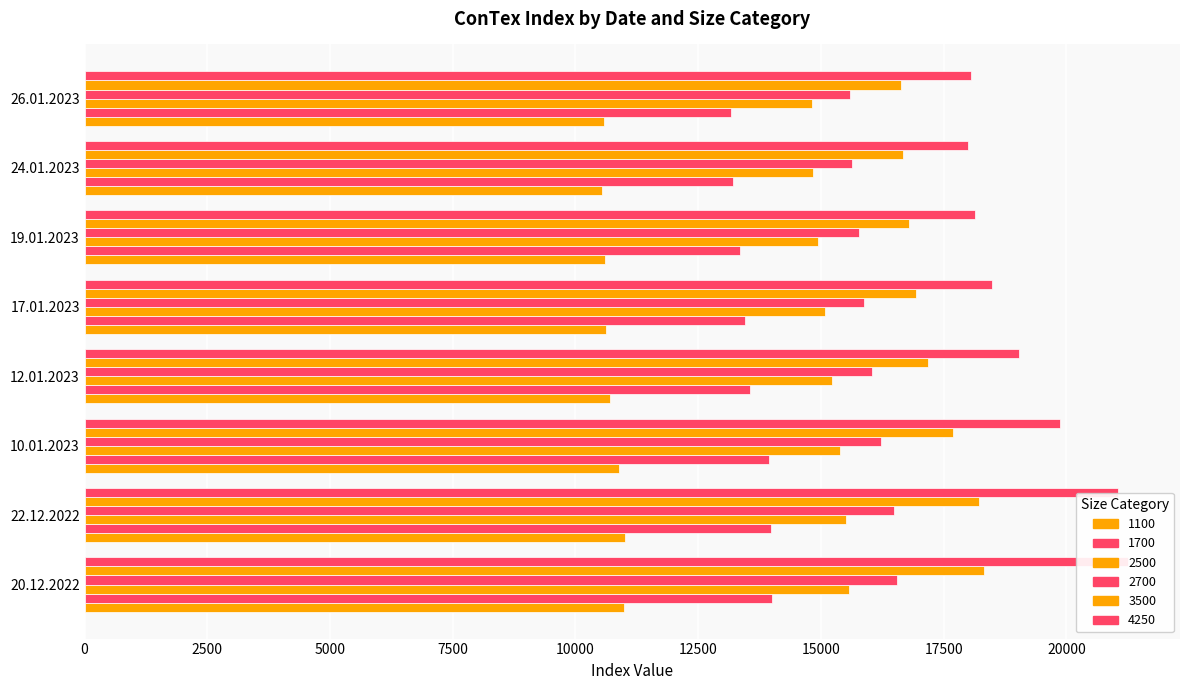

Rank the series at 20.12.2022 from highest to lowest value.

4250, 3500, 2700, 2500, 1700, 1100